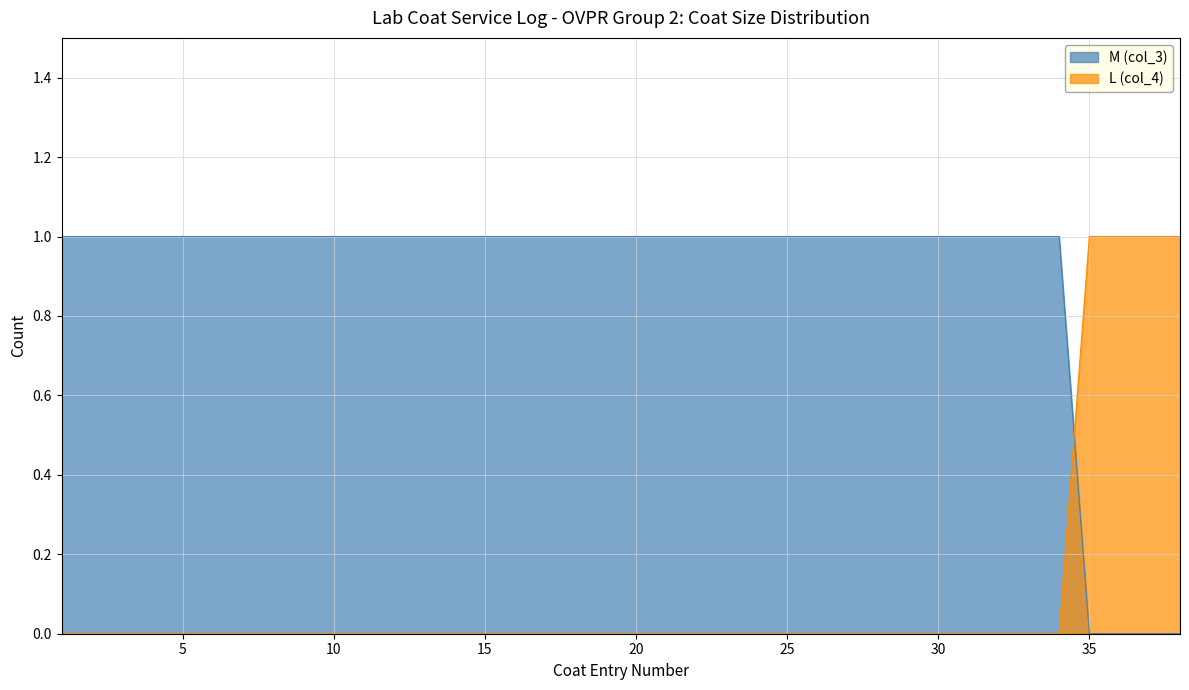

How many values in L (col_4) are above zero?

4